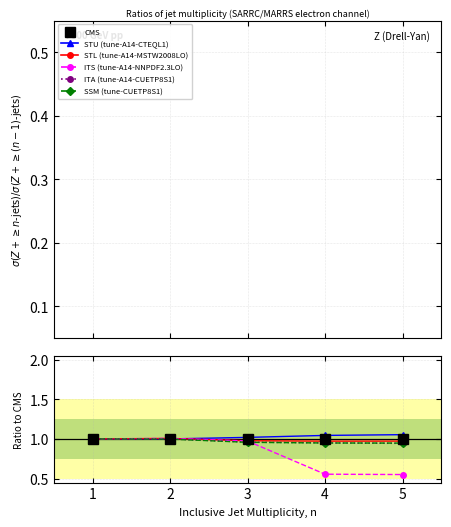

What is the value of the STU (tune-A14-CTEQL1) point at the 3rd from the left?

1.0